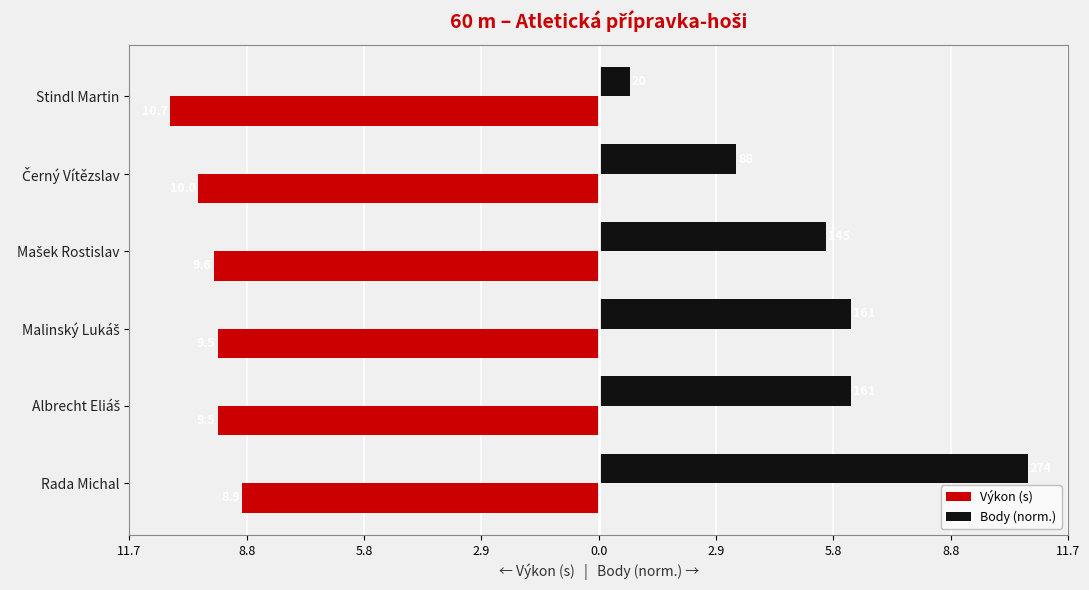

Which series has the largest range (max minus min)?

Body (norm.)